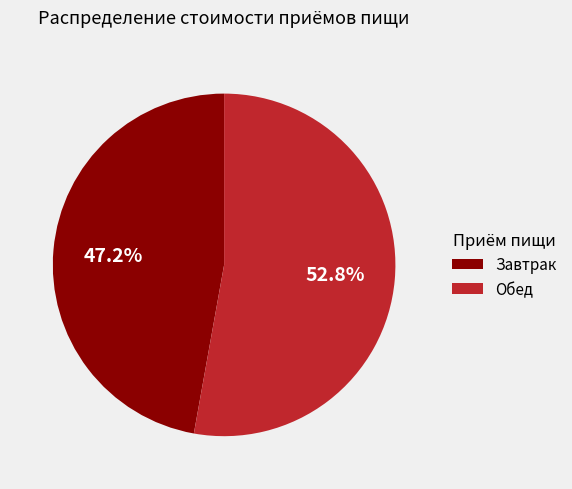

Count the number of slices in the pie.

2